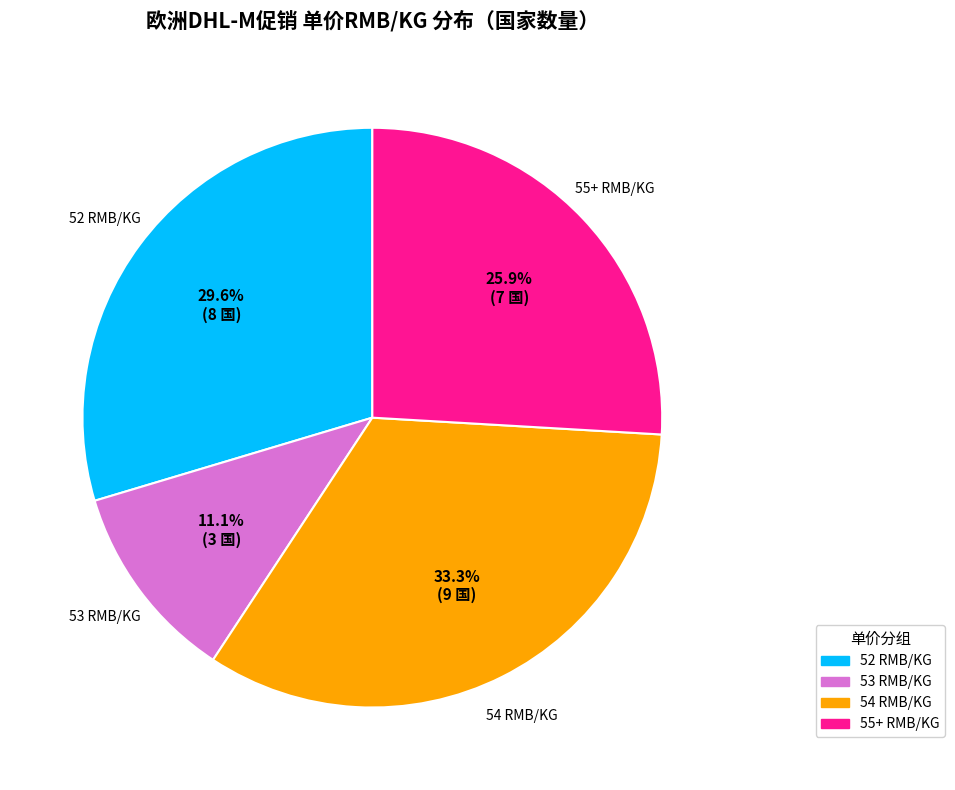

Does any single category account for the majority?

No